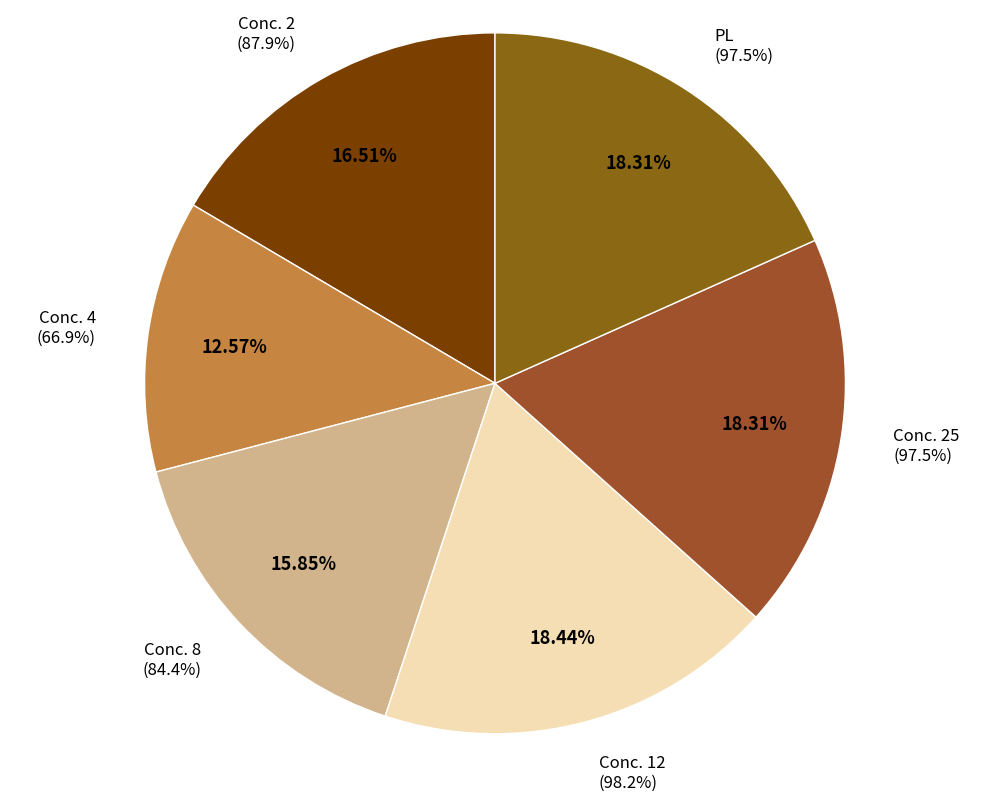

Is Conc. 25 the majority of the pie?

No